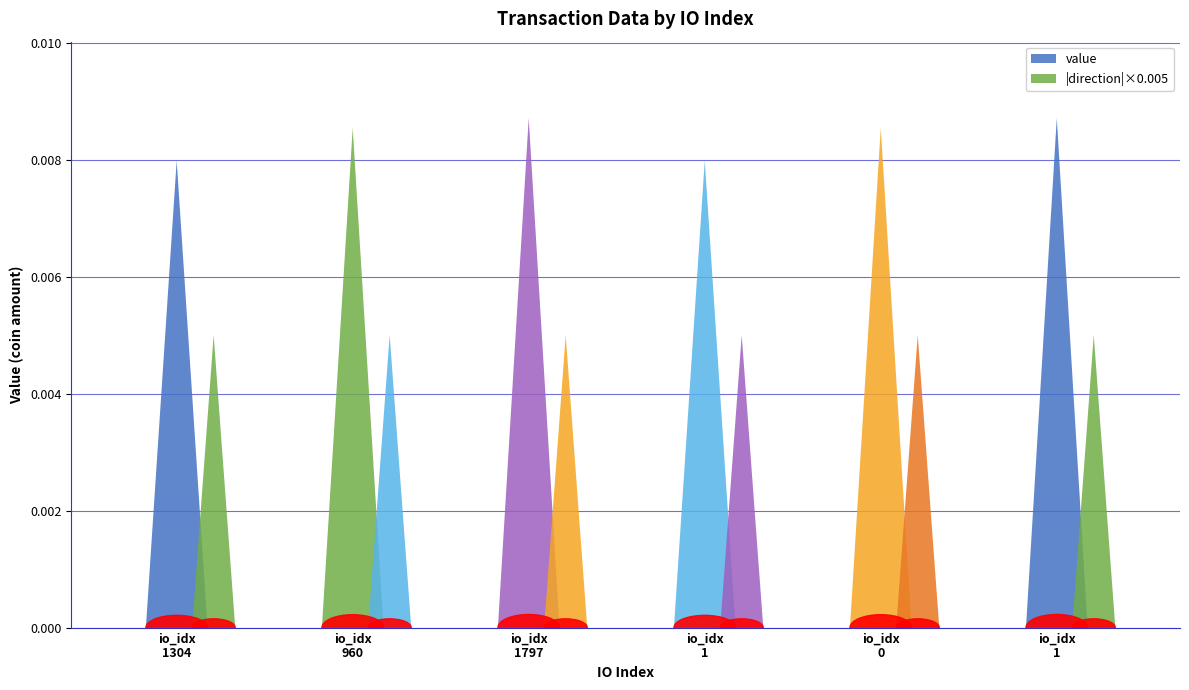

List the labels in order of value, smallest first.

1304, 1, 960, 0, 1797, 1